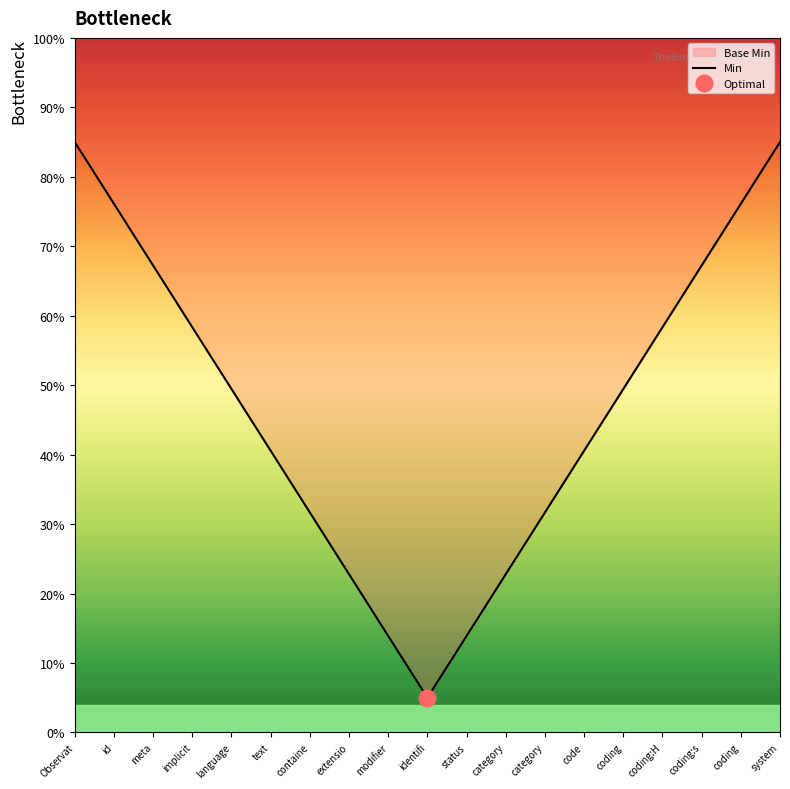

Rank the categories by value from highest to lowest.

Observat, system, id, coding, meta, coding:s, implicit, coding:H, language, coding, text, code, containe, category, extensio, category, modifier, status, identifi